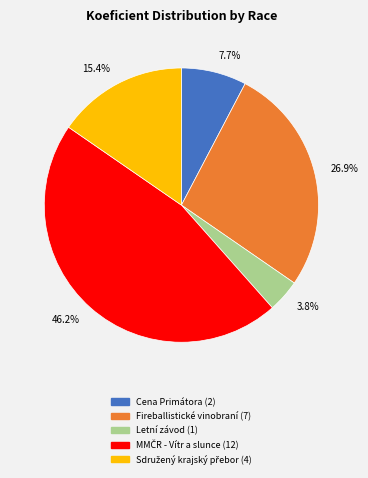

Does 15.4% account for over 50% of the chart?

No